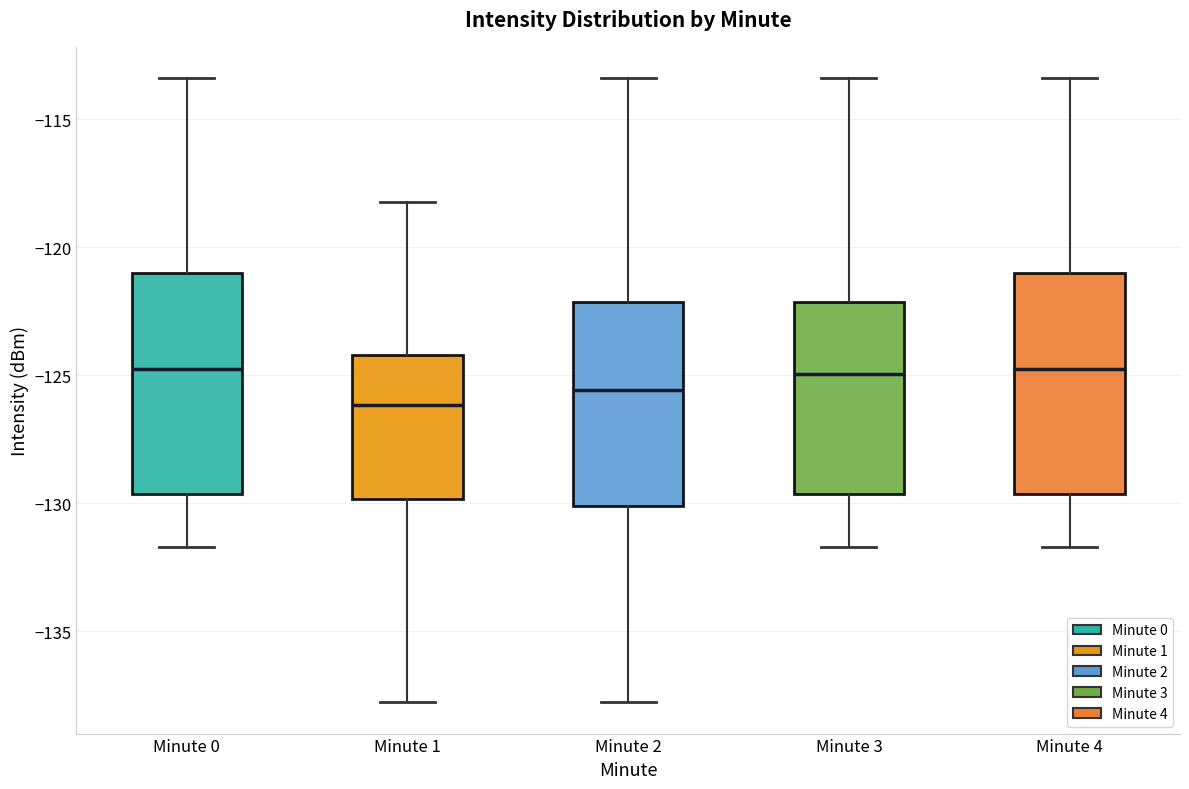

Reading left to right, transcribe this box plot: for each box, give where its median line is, the range the box spans, and where its two whiskers end, as read against the y-axis. The values are not printed on the chart, so give them approximately, as read against the axis.

Minute 0: median -124.5, box -129.5 to -121.0, whiskers -131.5 to -113.5
Minute 1: median -126.0, box -130.0 to -124.0, whiskers -138.0 to -118.0
Minute 2: median -125.5, box -130.0 to -122.0, whiskers -138.0 to -113.5
Minute 3: median -125.0, box -129.5 to -122.0, whiskers -131.5 to -113.5
Minute 4: median -124.5, box -129.5 to -121.0, whiskers -131.5 to -113.5